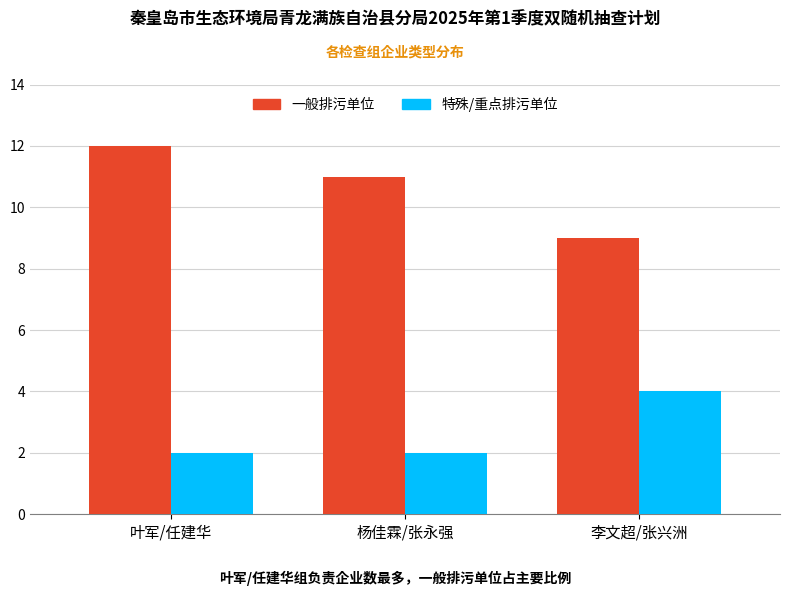

What are all the series names shown in the legend?

一般排污单位, 特殊/重点排污单位